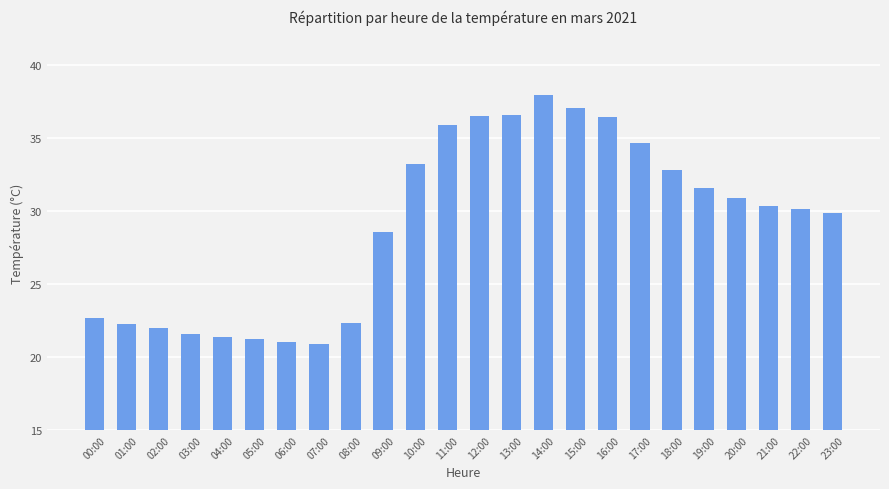

What is the label of the 2nd bar from the right?

22:00